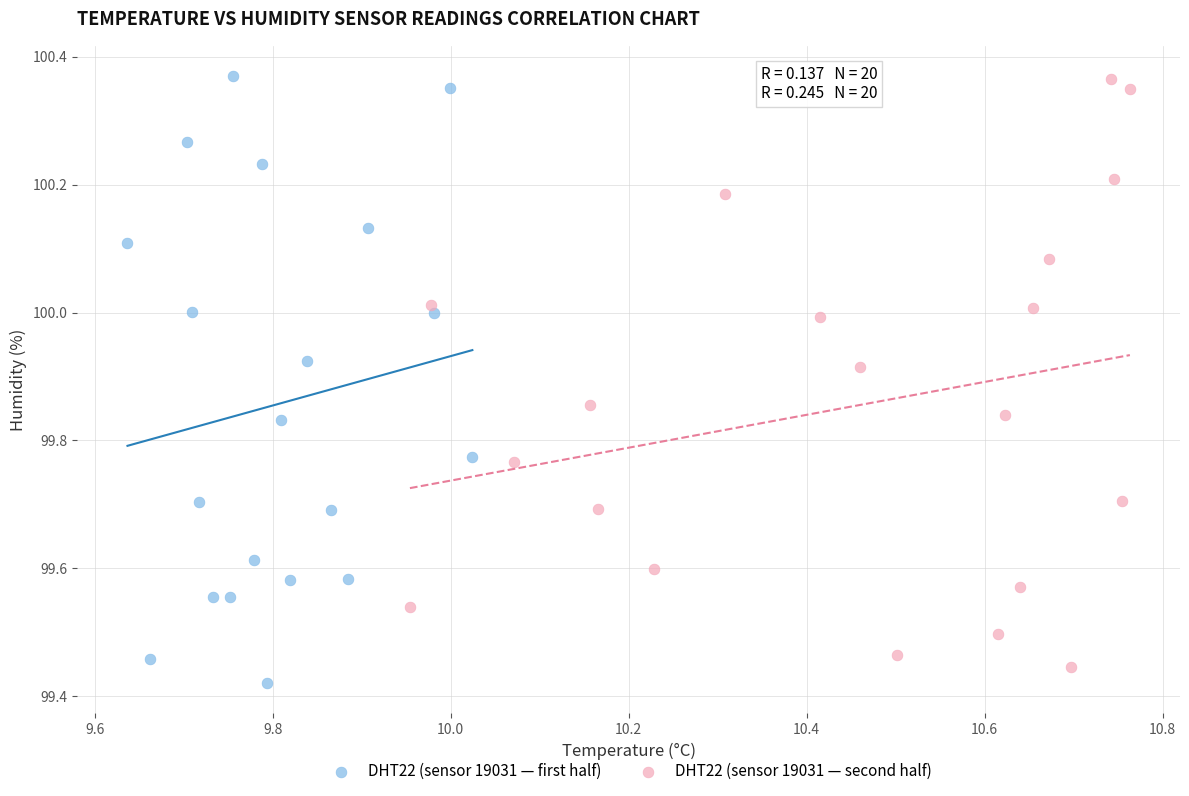

What are all the series names shown in the legend?

DHT22 (sensor 19031 — first half), DHT22 (sensor 19031 — second half)